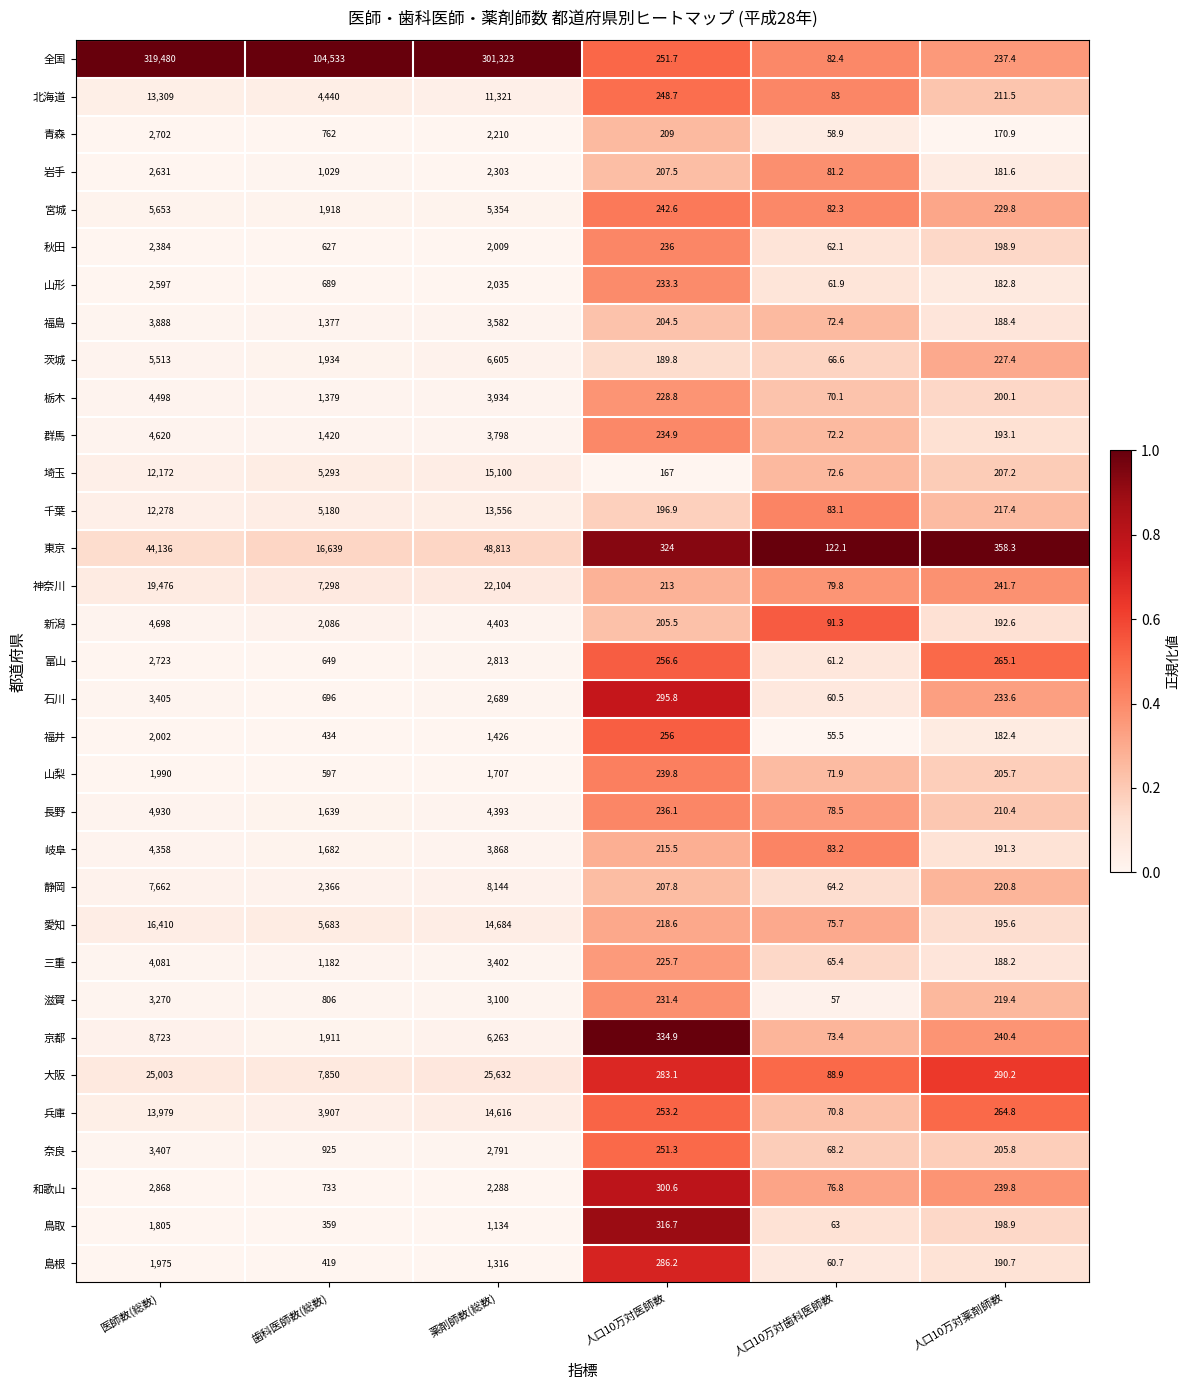

How many categories are shown in the chart?

6